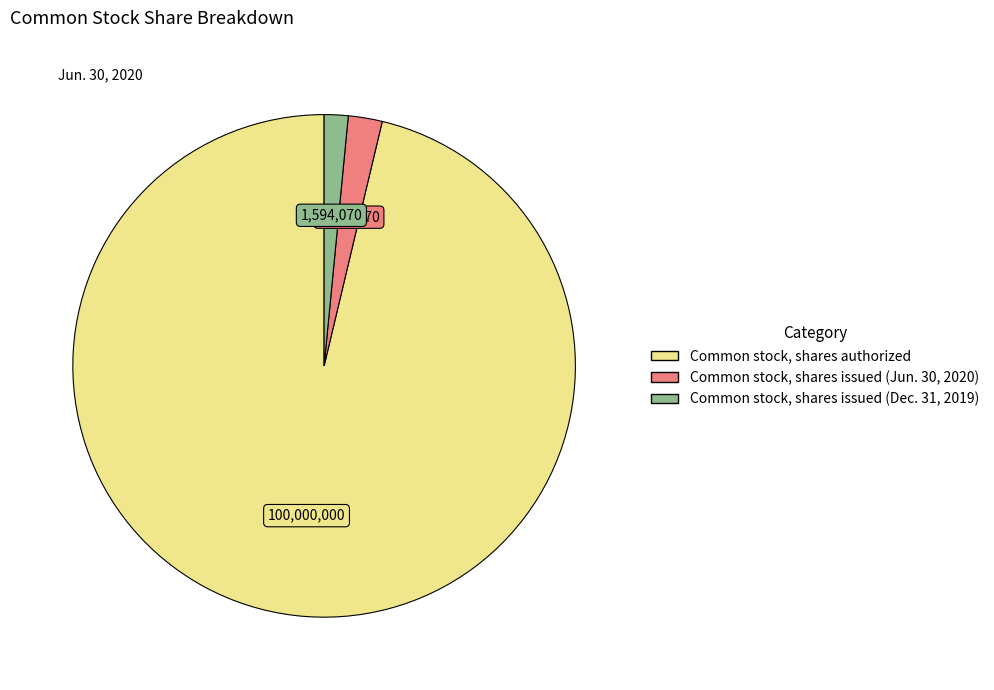

The Common stock, shares issued (Jun. 30, 2020) slice represents 9% of the pie. True or false?

False